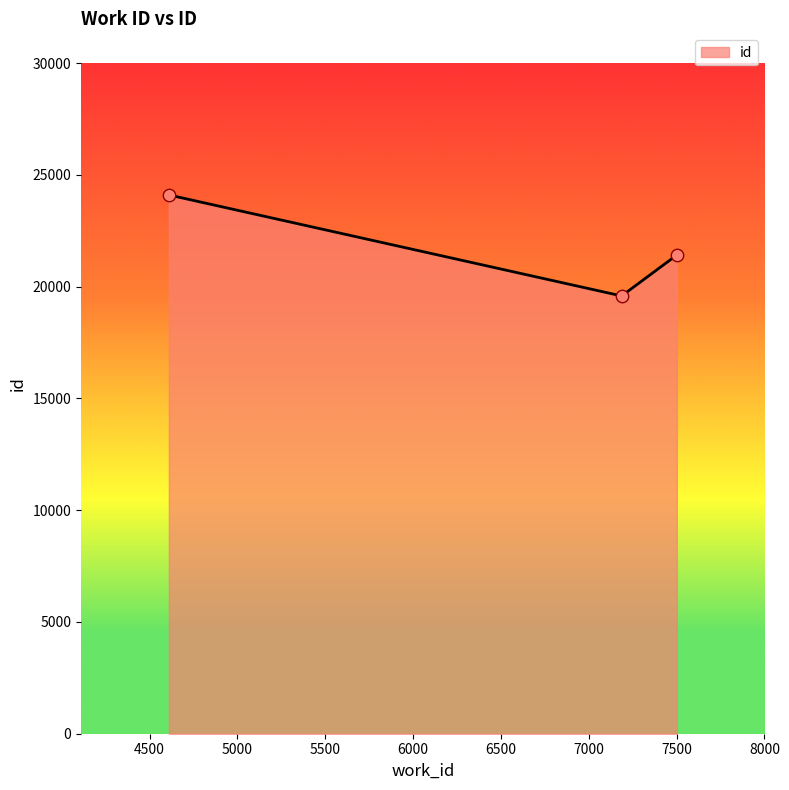

What is the maximum value shown in the chart?

24105